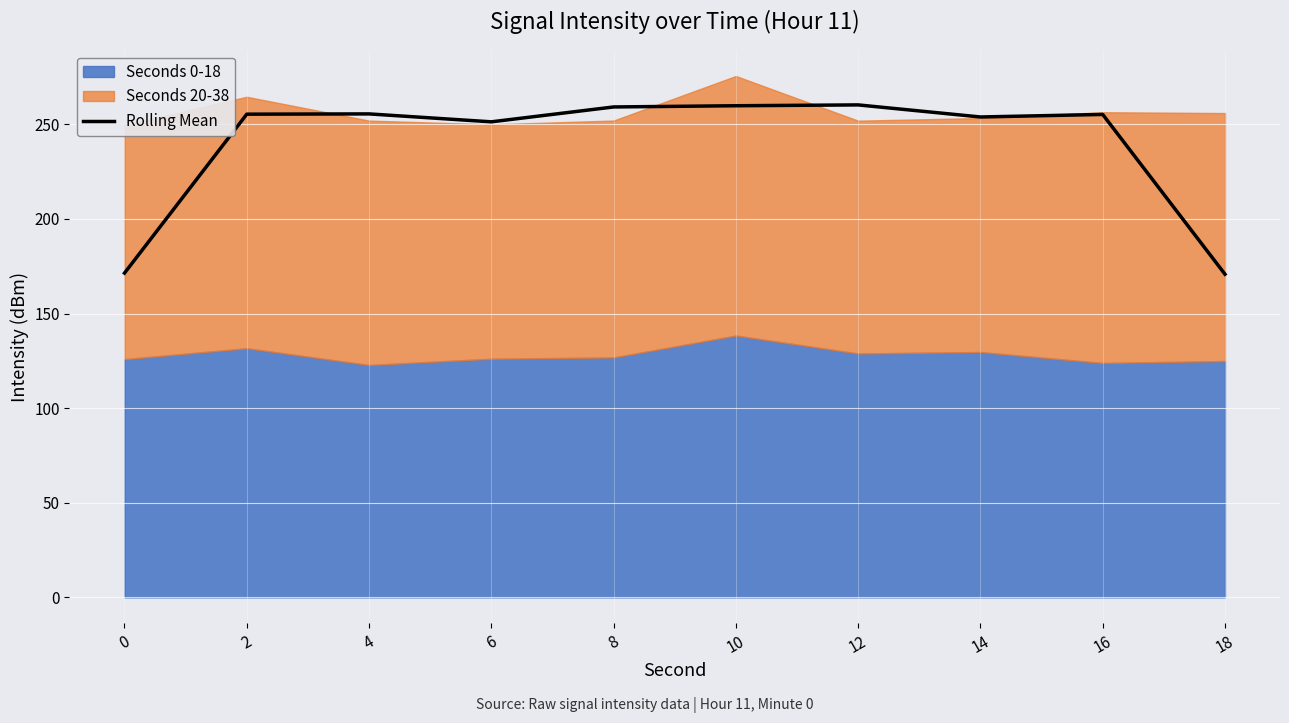

Is it true that the value at 6 is 251.3?

True